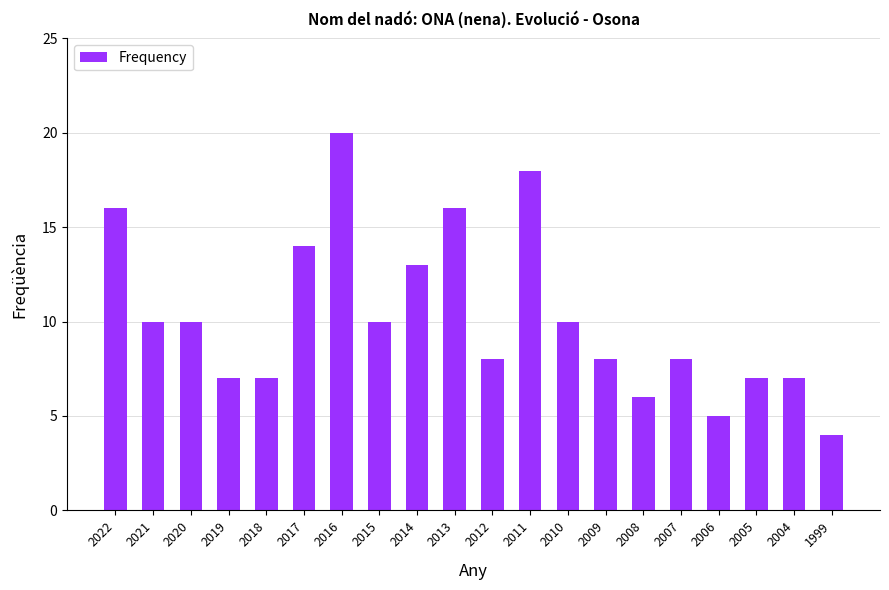

What is the average value?

10